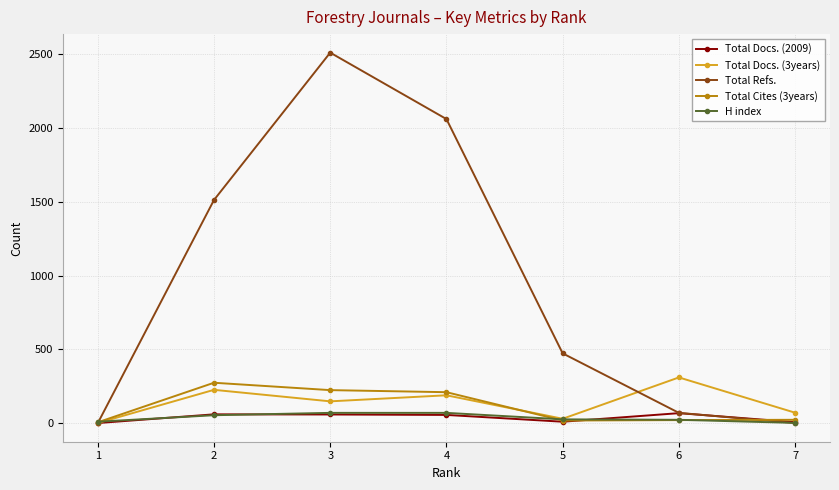

The value of Total Cites (3years) at 4 is 79. True or false?

False